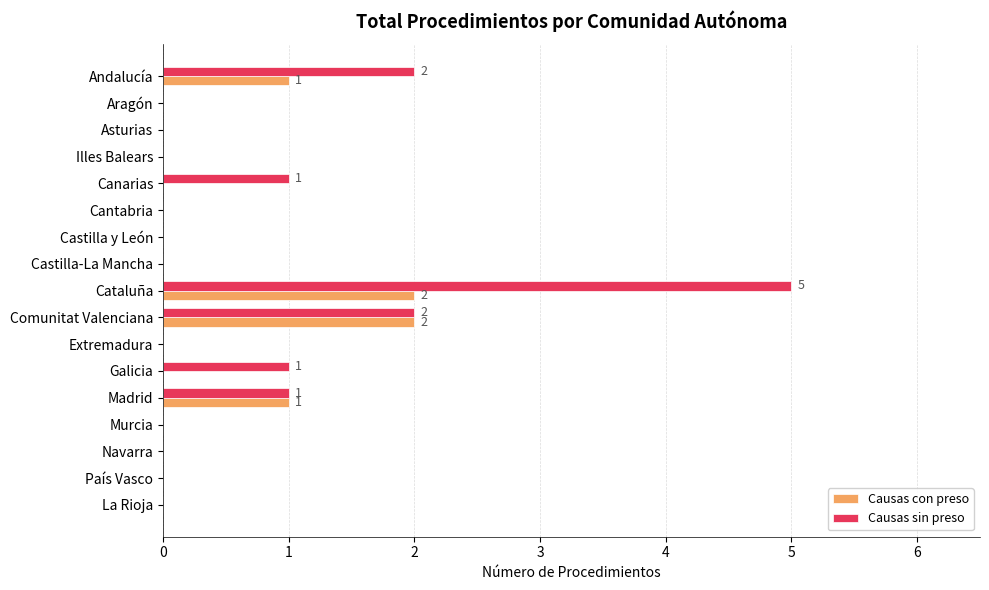

At which category is the sum across all series the highest?

Cataluña